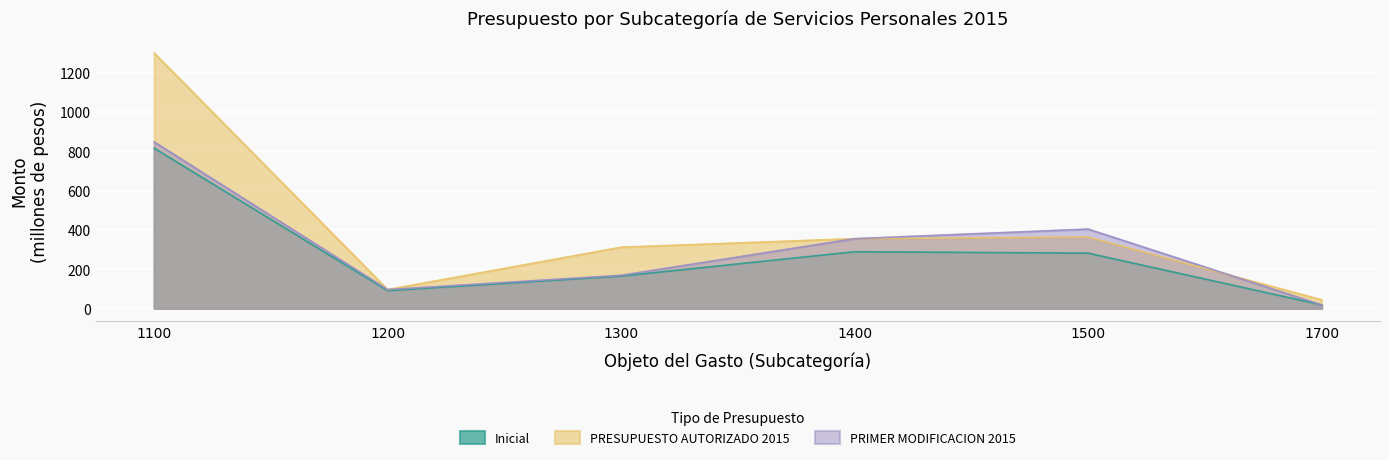

Reading left to right, extract all data points from this chart.

Inicial: 1100=815.6	1200=90.6	1300=164.5	1400=288.5	1500=281.4	1700=18.1
PRESUPUESTO AUTORIZADO 2015: 1100=1299.5	1200=96.0	1300=311.5	1400=355.1	1500=363.4	1700=43.9
PRIMER MODIFICACION 2015: 1100=847.4	1200=96.0	1300=168.7	1400=355.1	1500=403.9	1700=18.1